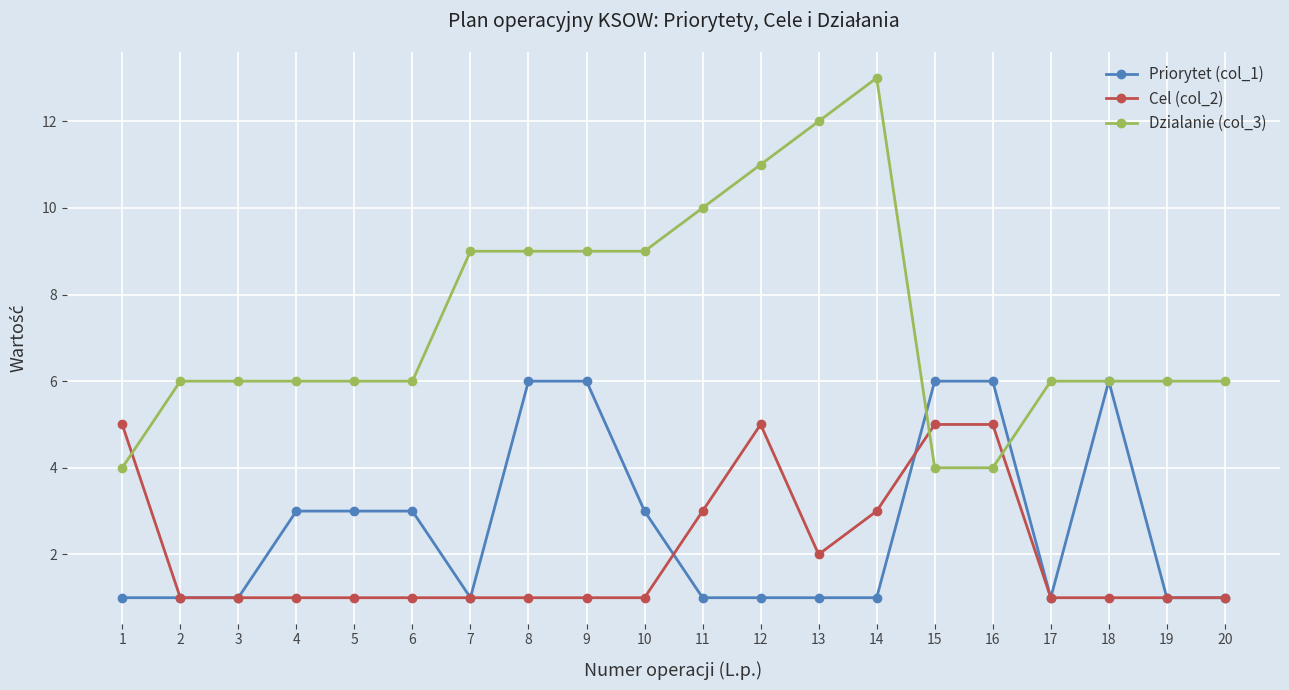

Which series has the largest total across all categories?

Dzialanie (col_3)